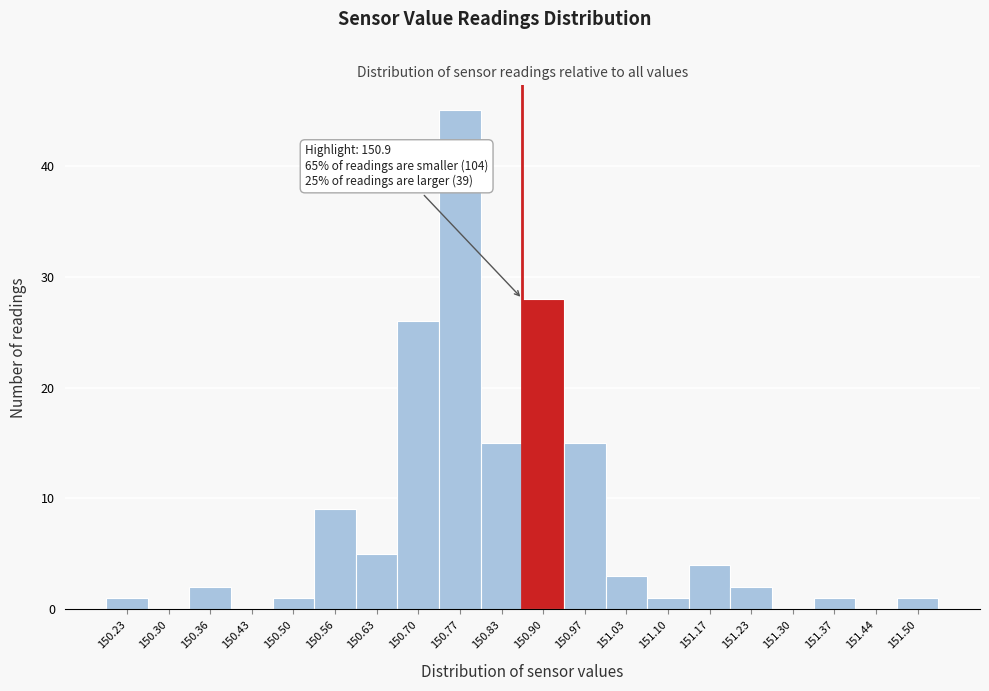

Reading left to right, list all the values displayed in this chart.

150.23=1	150.30=0	150.36=2	150.43=0	150.50=1	150.56=9	150.63=5	150.70=26	150.77=45	150.83=15	150.90=28	150.97=15	151.03=3	151.10=1	151.17=4	151.23=2	151.30=0	151.37=1	151.44=0	151.50=1